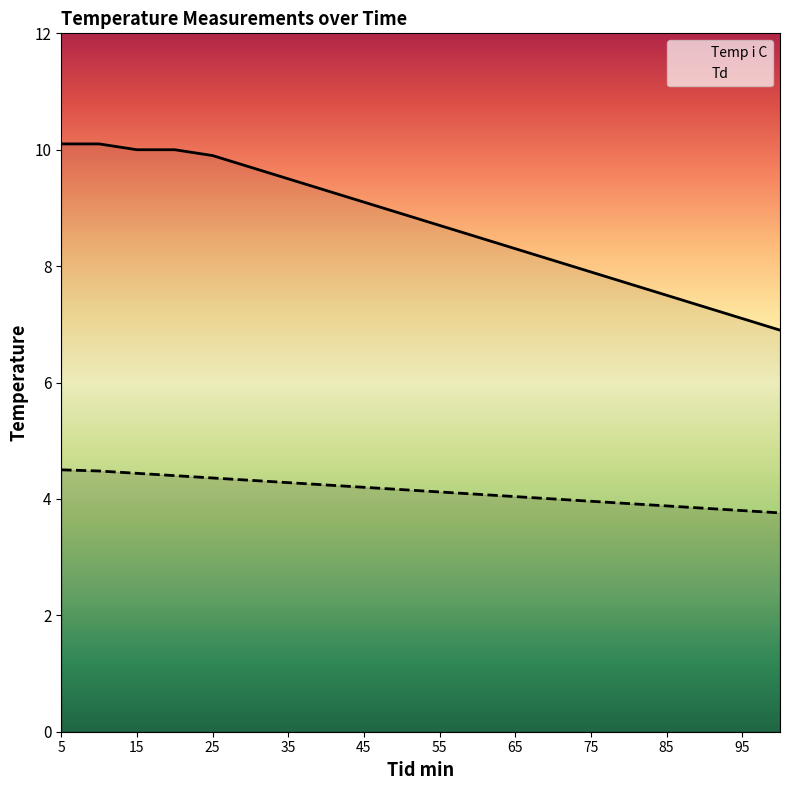

Which series has the largest total across all categories?

Temp i C